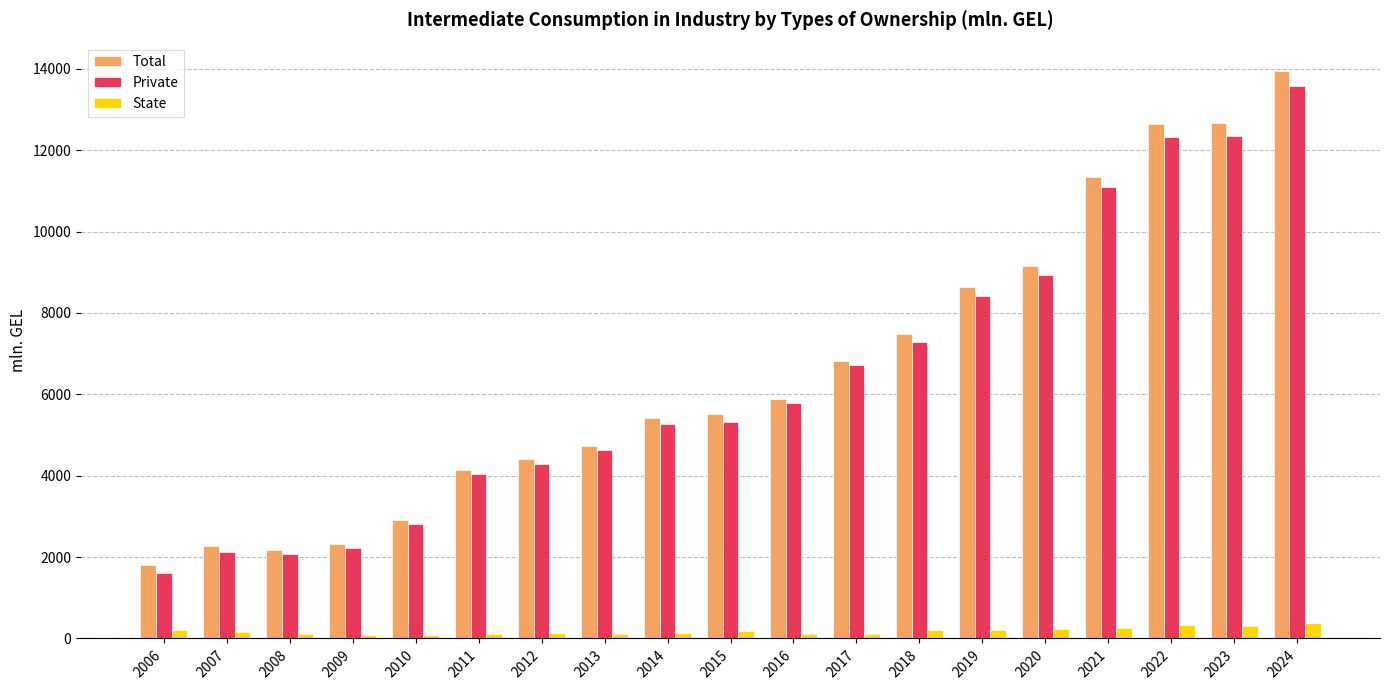

Is it true that Total equals 5511.7 at 2015?

True